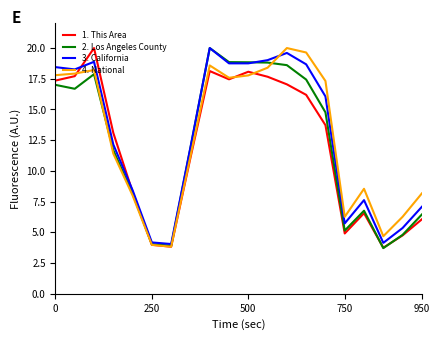

What are all the series names shown in the legend?

1. This Area, 2. Los Angeles County, 3. California, 4. National